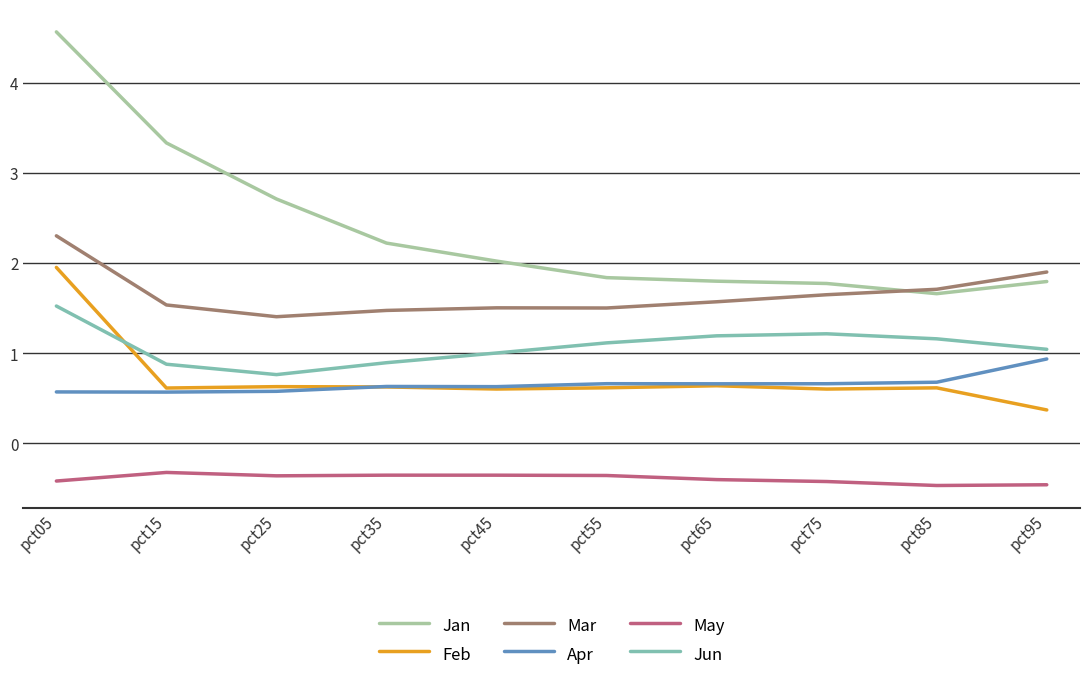

True or false: Apr has a value of 0.6 at pct35.

True